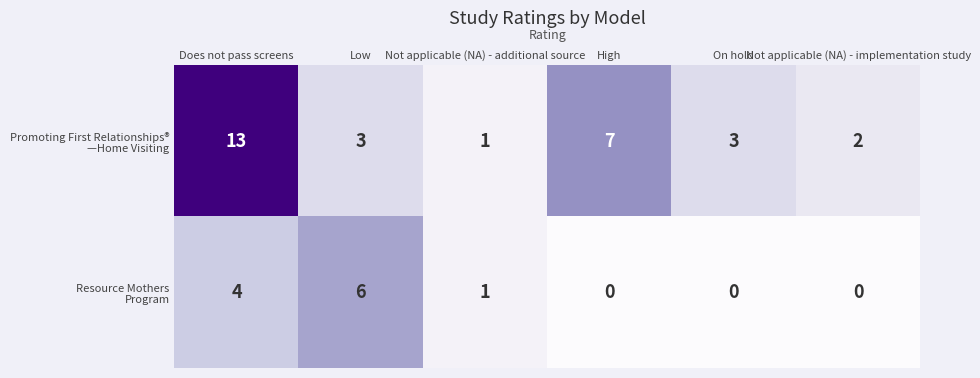

Count the number of data series in this chart.

2